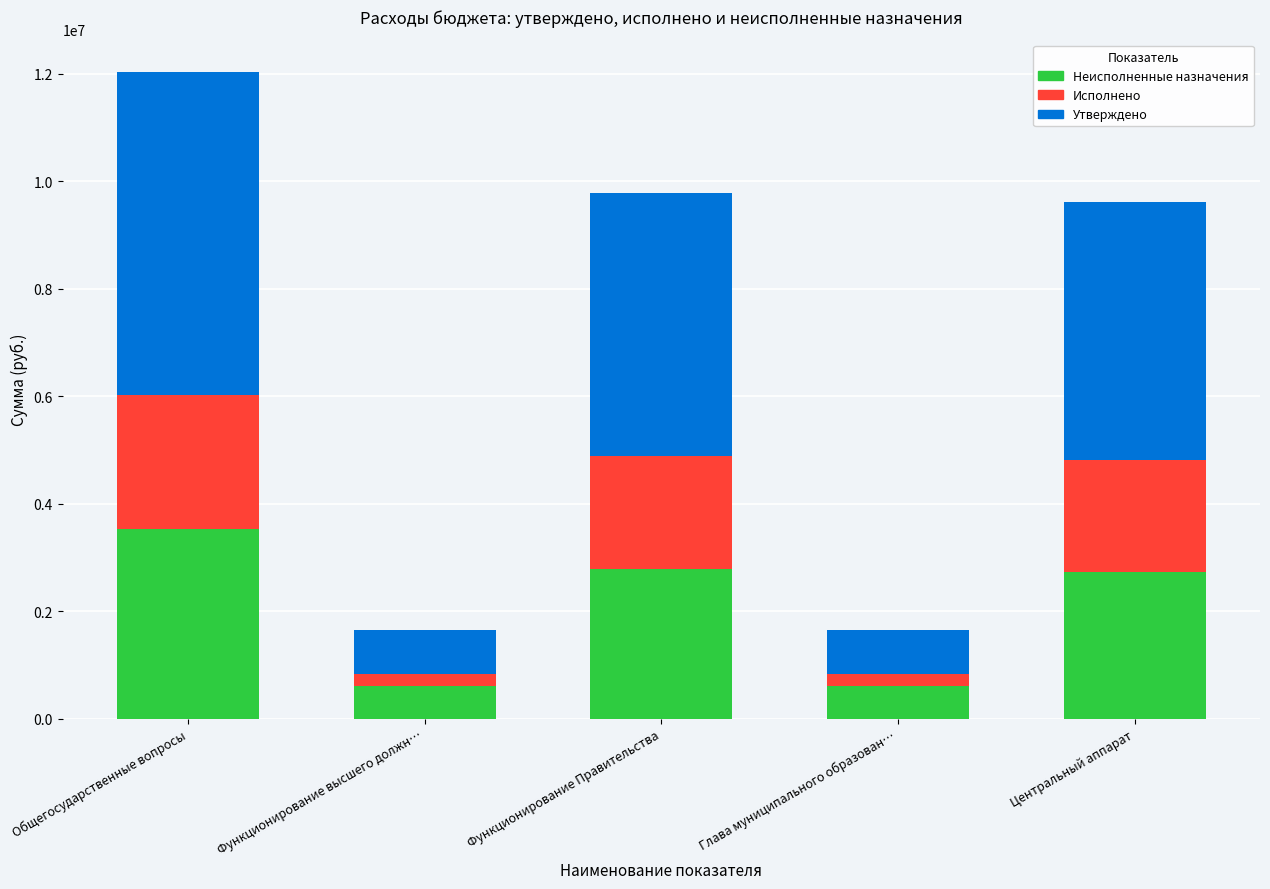

Are the bars grouped side by side (vs. stacked)?

No